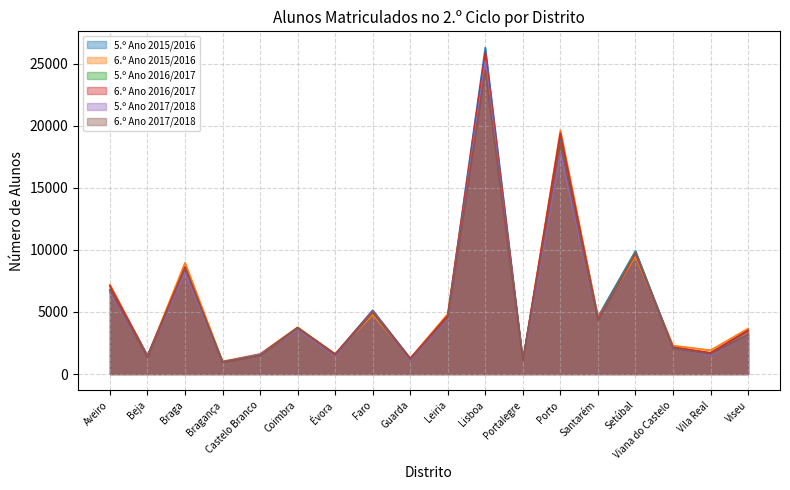

How many intersections are there between 5.º Ano 2016/2017 and 6.º Ano 2016/2017?

8